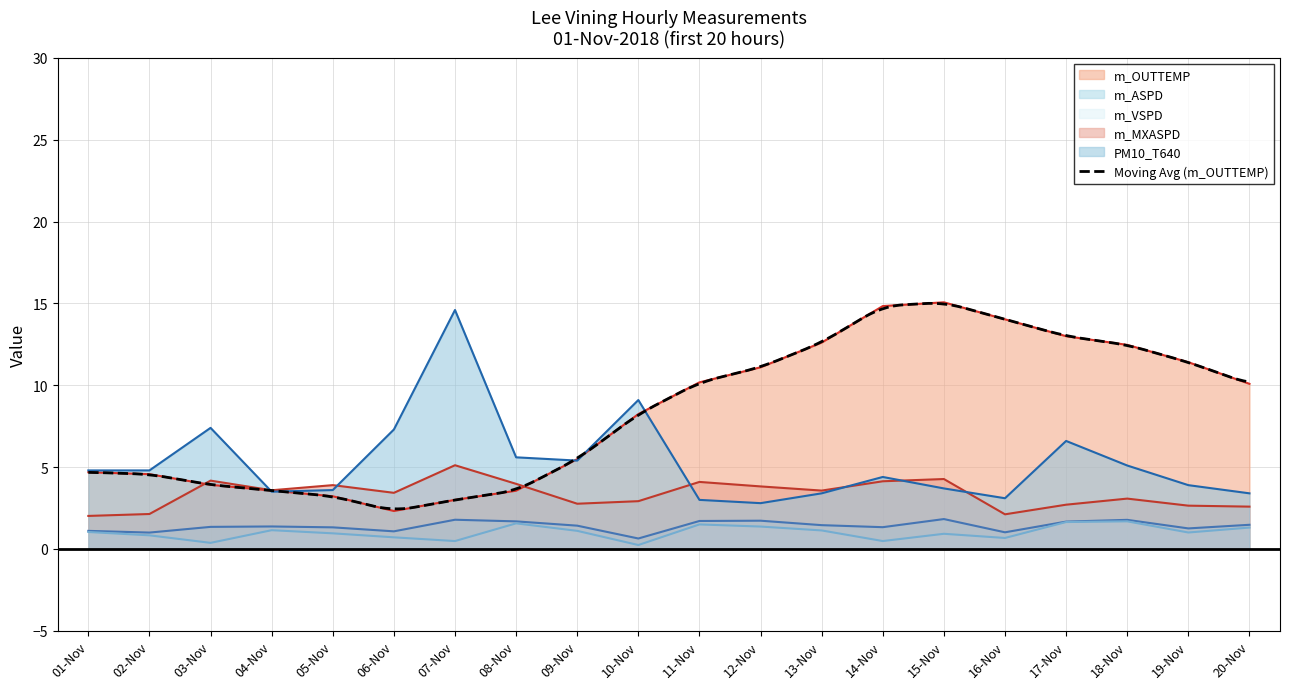

Between 09-Nov and 18-Nov, which is larger?

18-Nov